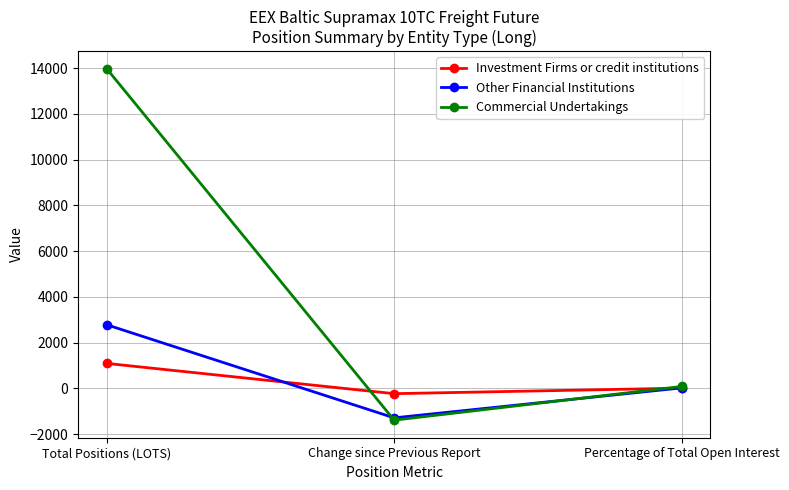

The Commercial Undertakings series shows -1393.9 at Change since Previous Report. True or false?

True